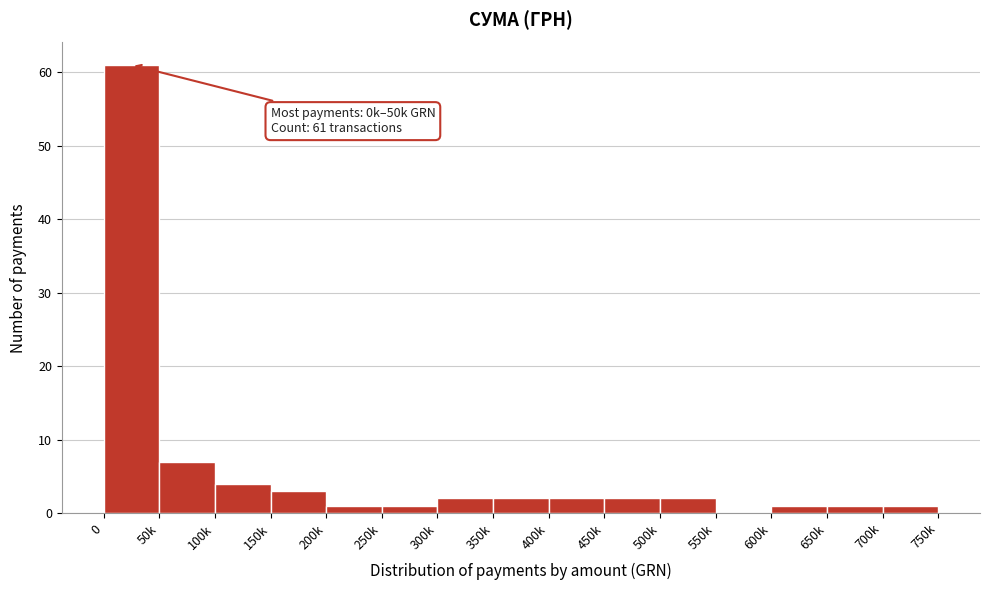

Reading left to right, what are all the values shown in this chart?

0=61	50k=7	100k=4	150k=3	200k=1	250k=1	300k=2	350k=2	400k=2	450k=2	500k=2	550k=0	600k=1	650k=1	700k=1